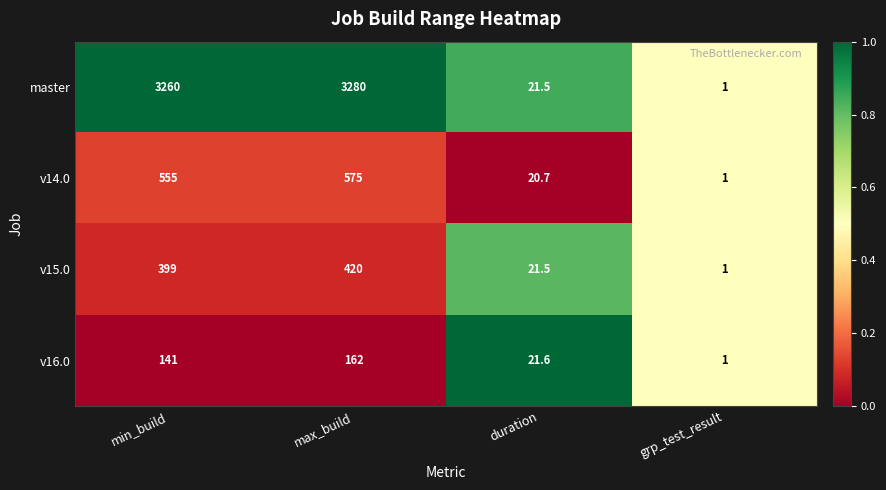

Reading left to right, list all the values displayed in this chart.

master: 3260.0	3280.0	21.5	1.0
v14.0: 555.0	575.0	20.7	1.0
v15.0: 399.0	420.0	21.5	1.0
v16.0: 141.0	162.0	21.6	1.0